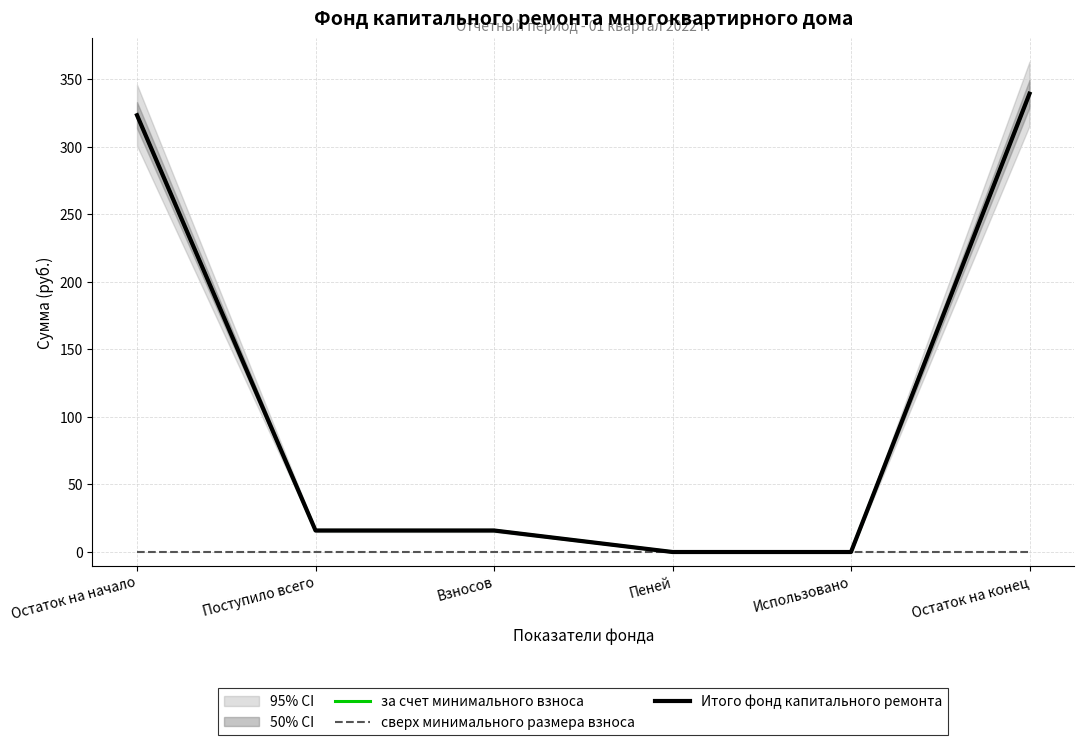

The за счет минимального взноса series shows -234.3 at Использовано. True or false?

False